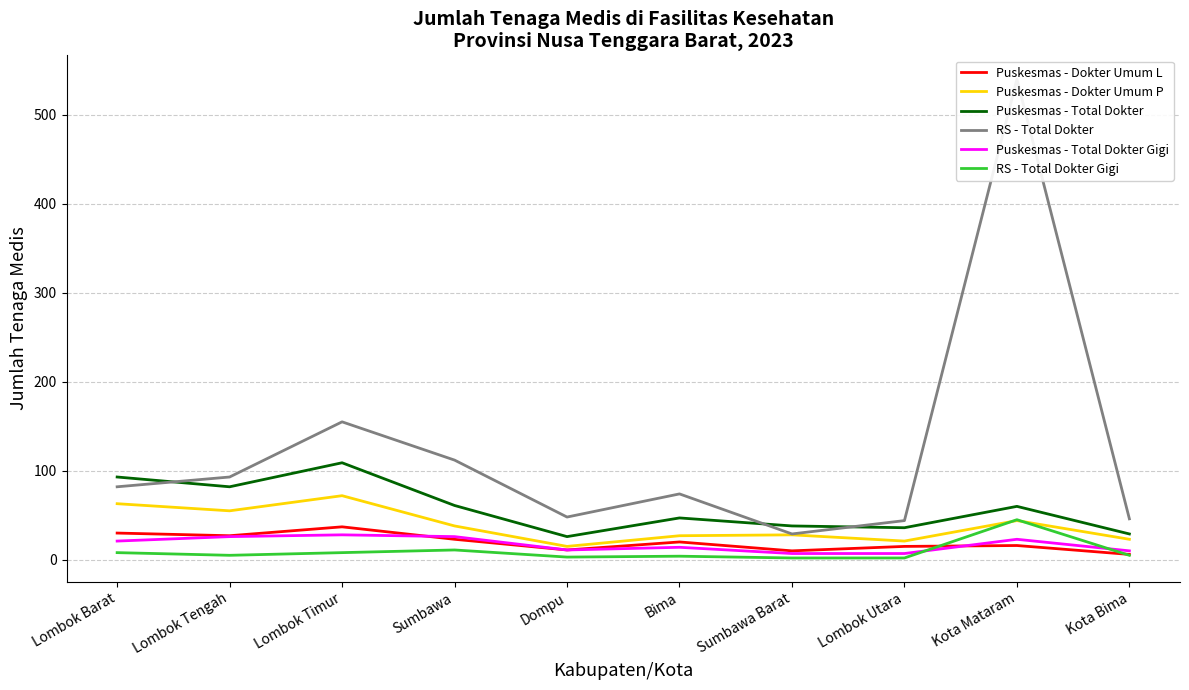

The Puskesmas - Total Dokter series shows 163 at Lombok Timur. True or false?

False